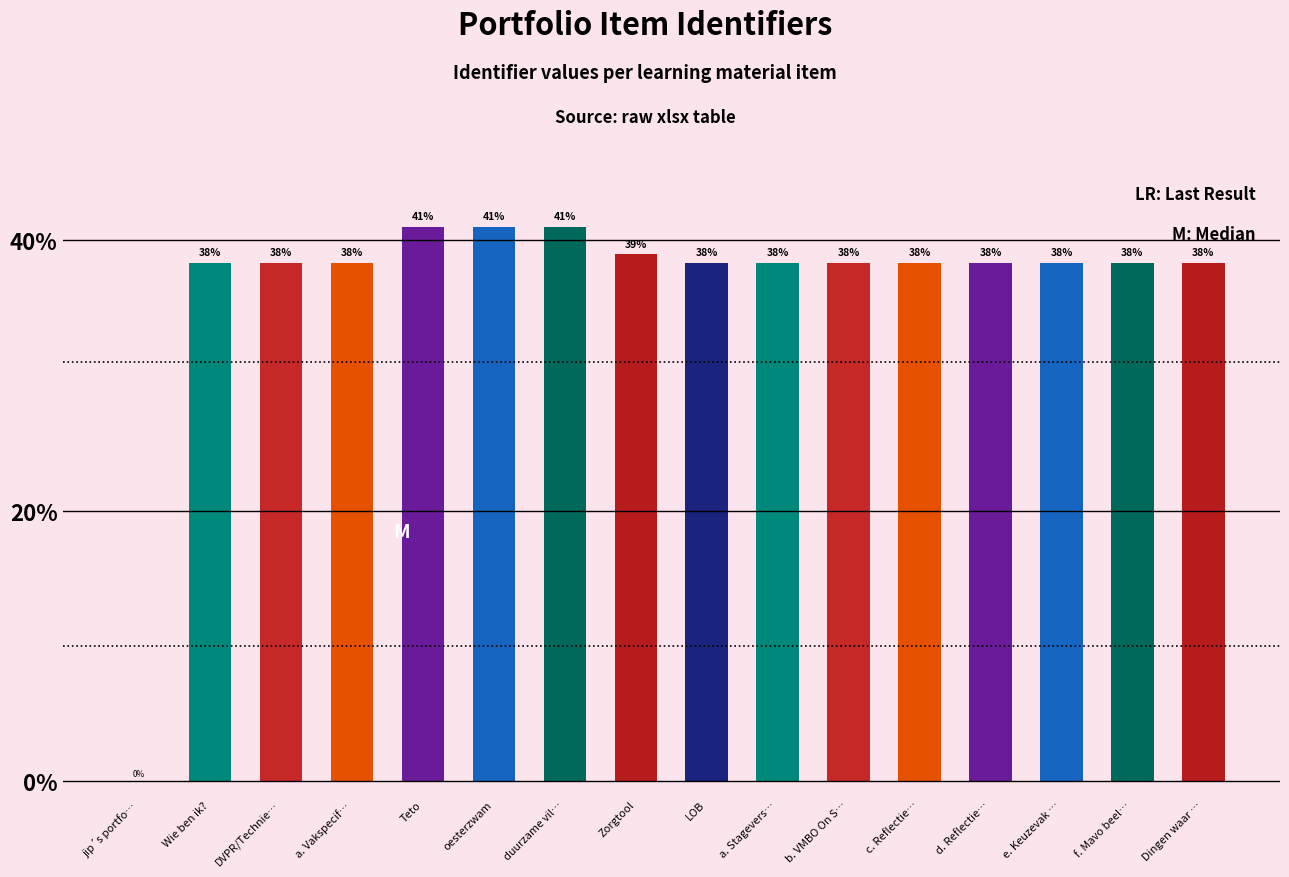

Count the number of categories in the chart.

16